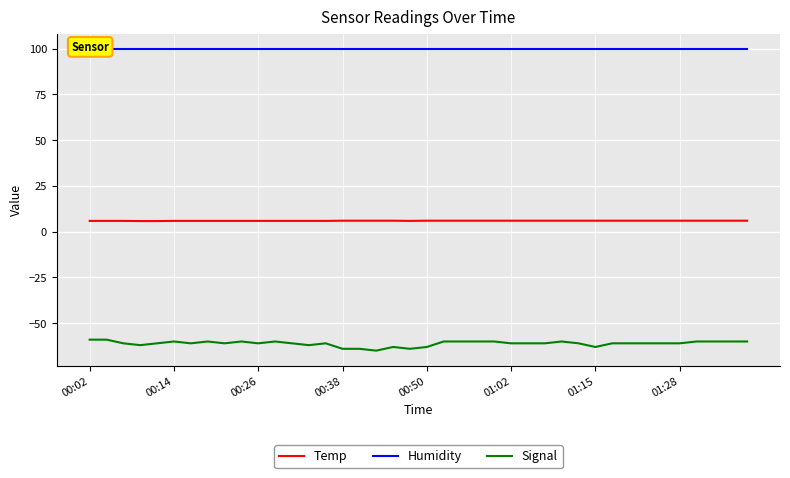

True or false: Temp has a value of 6.0 at 01:02.

True